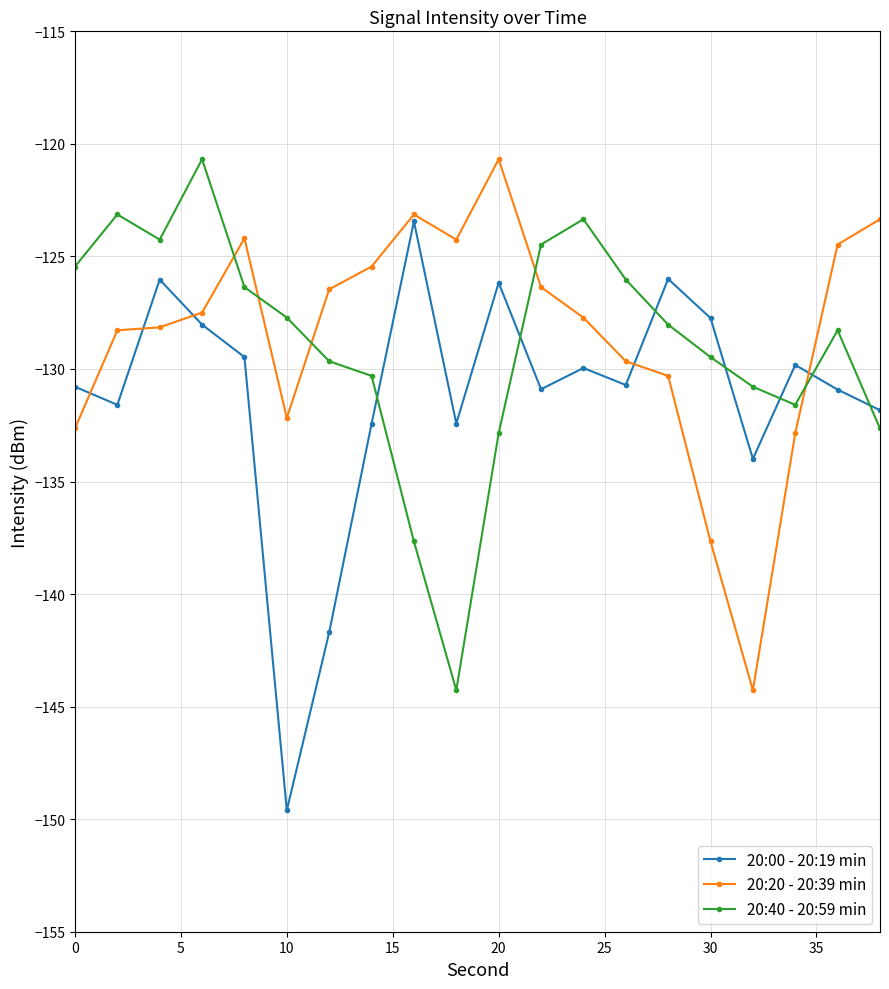

What is the smallest value displayed?

-149.6